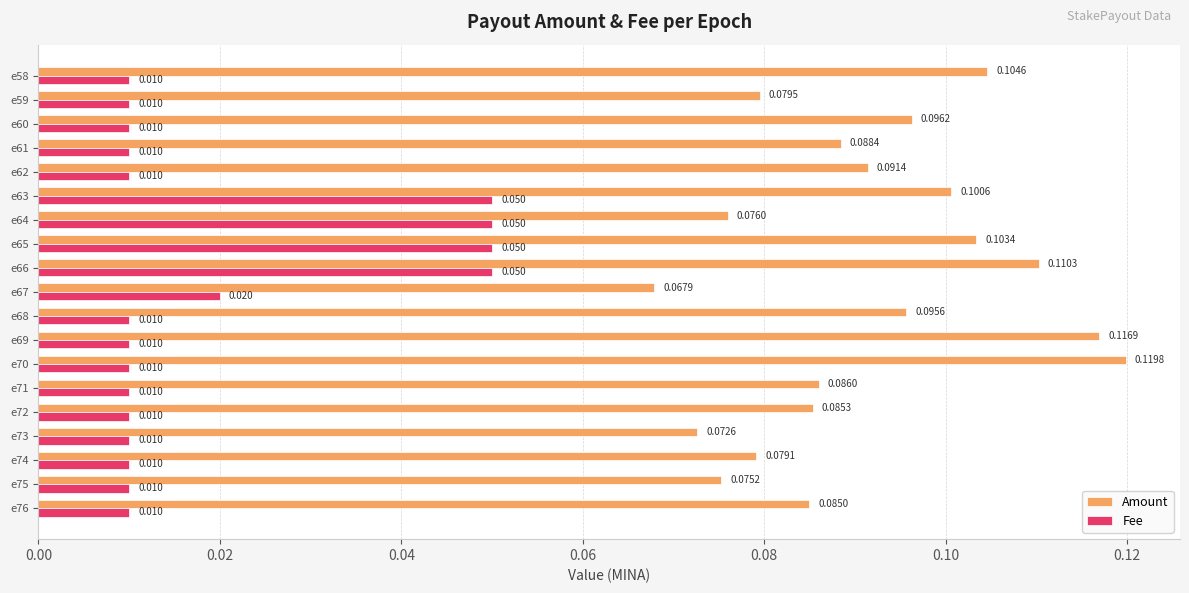

At which category is the sum across all series the highest?

e66